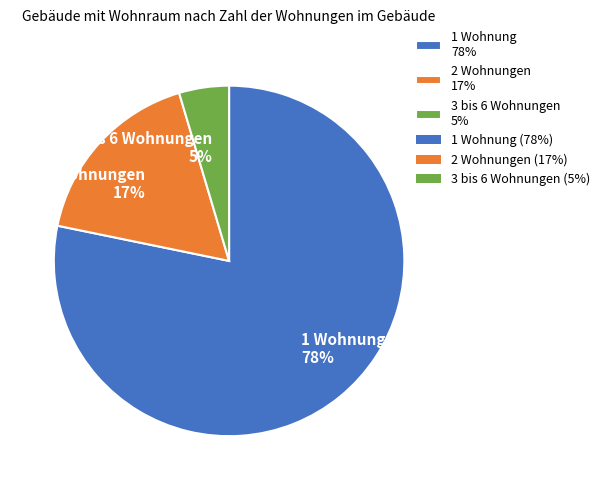

What is the ratio of the value at 2 Wohnungen to the value at 1 Wohnung?

0.2